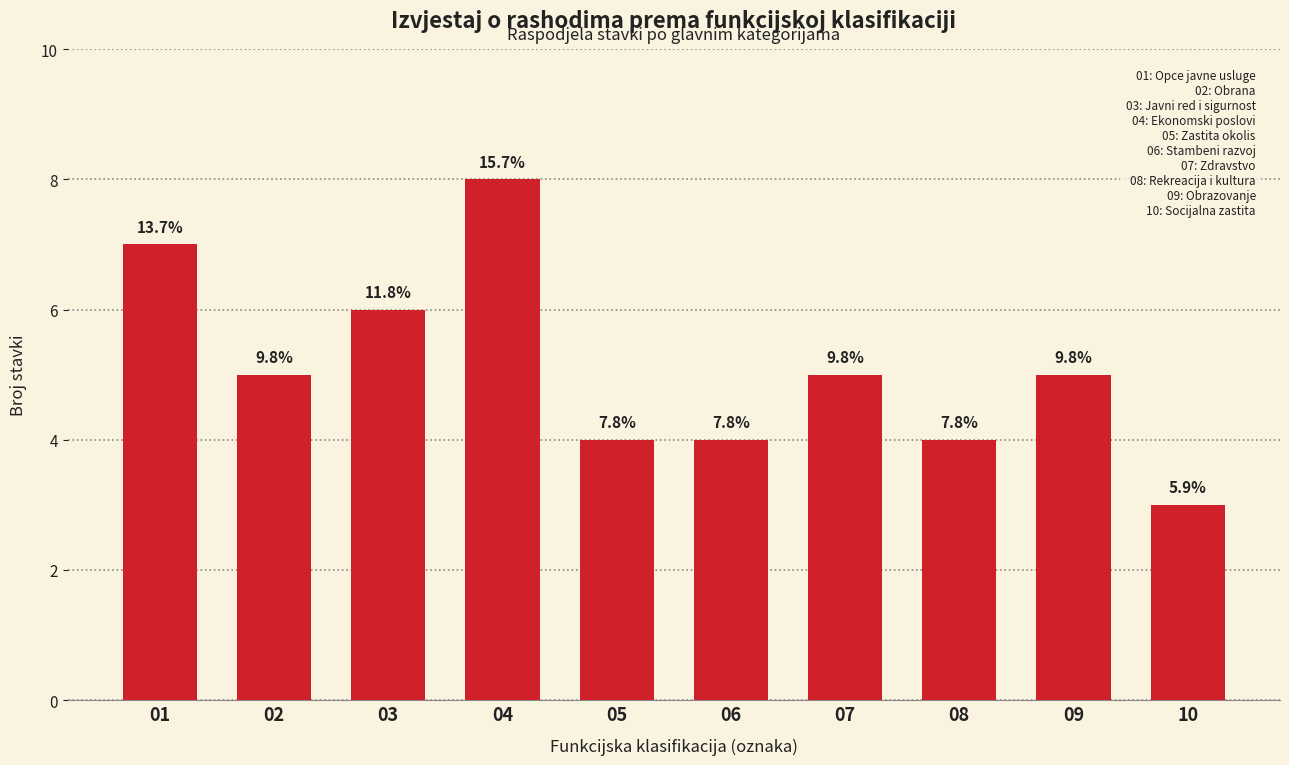

Does the chart contain any negative values?

No